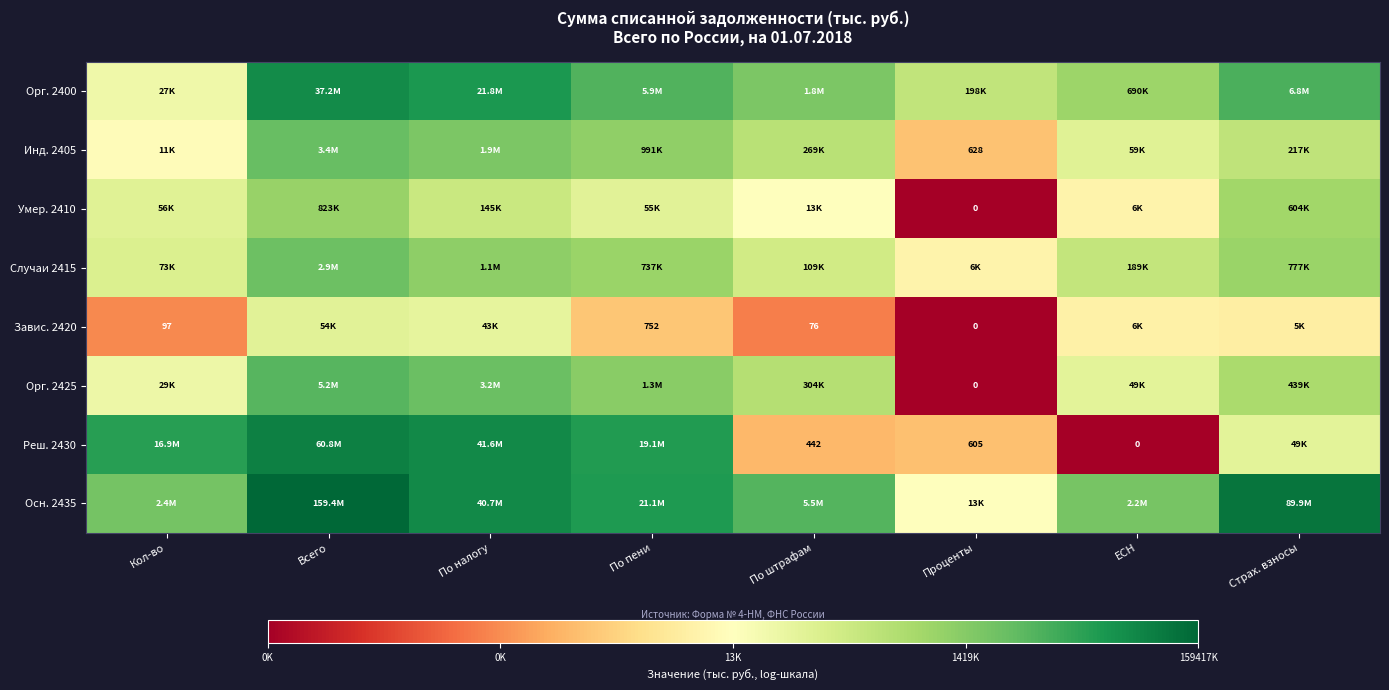

Which label corresponds to the smallest value in the chart?

Проценты